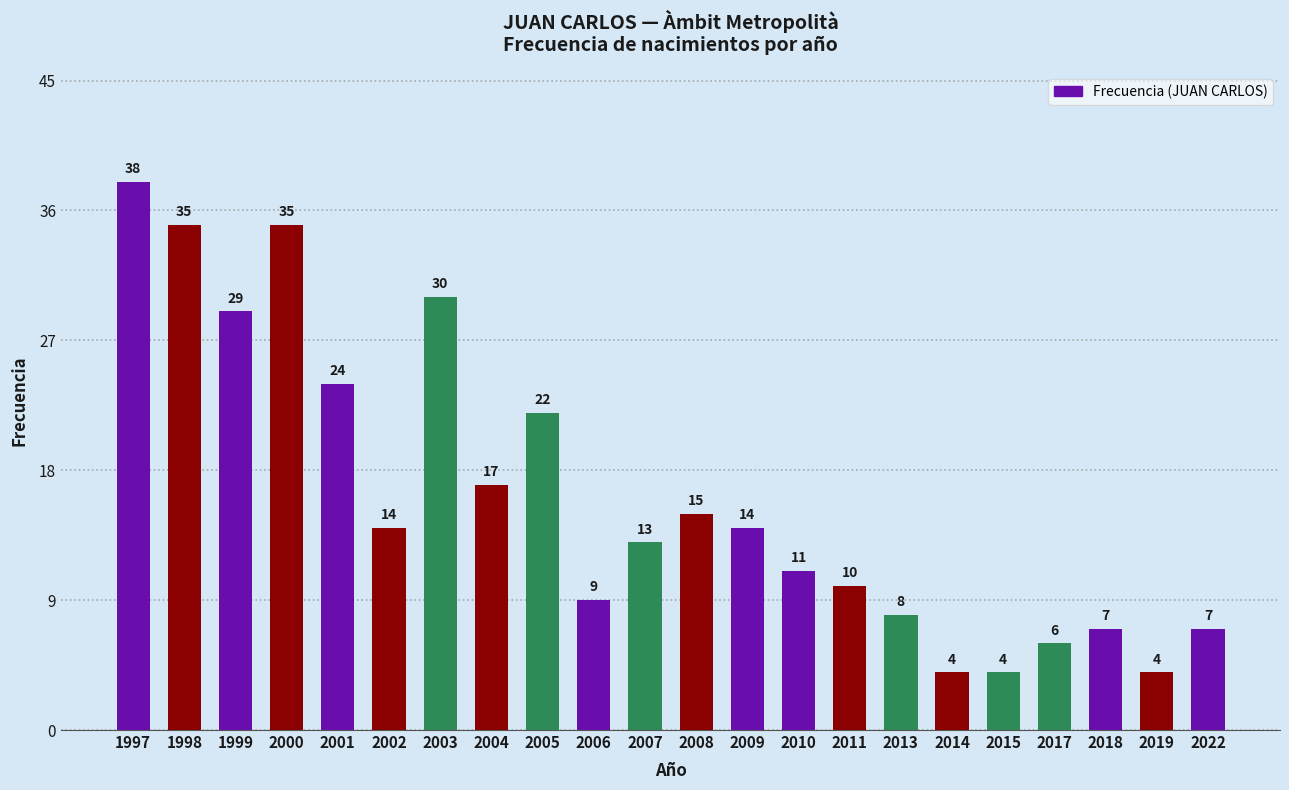

The chart shows a value of 10 at 2011. True or false?

True